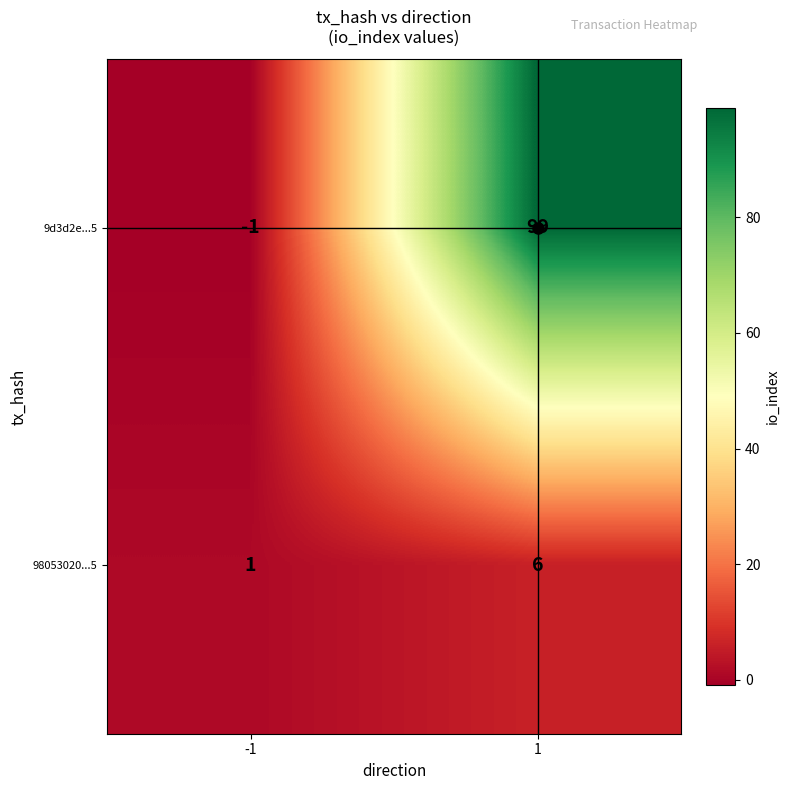

Which category has the lowest value across all series?

-1